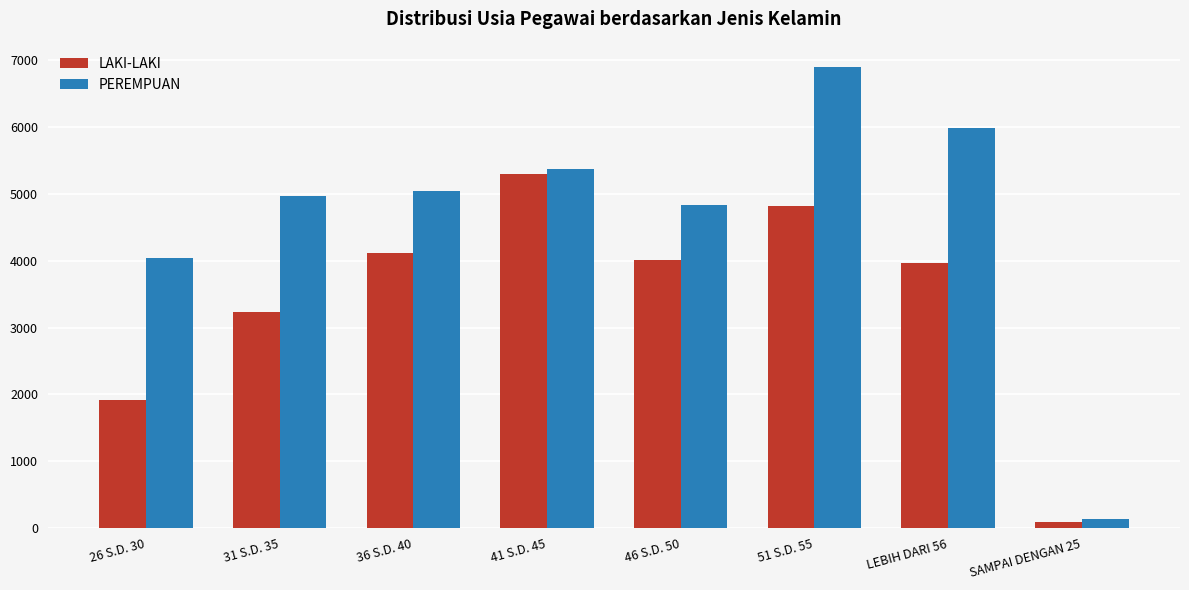

Which category has the lowest value in the PEREMPUAN series?

SAMPAI DENGAN 25